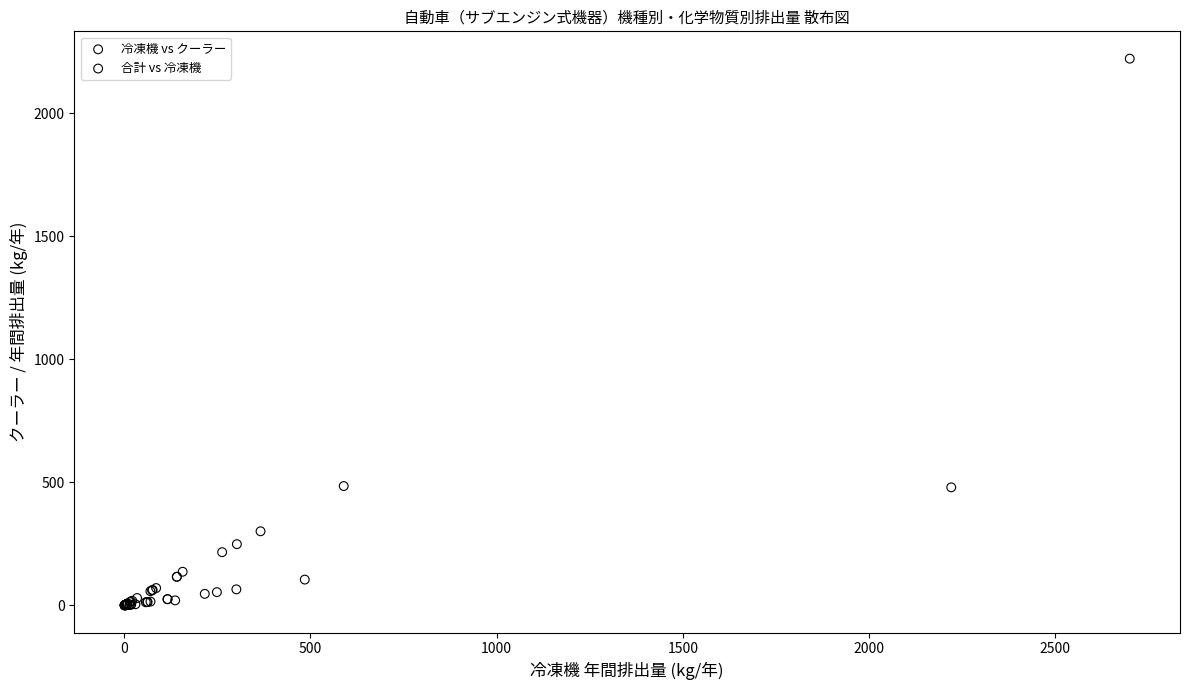

Which series has the largest Y range (max minus min)?

合計 vs 冷凍機